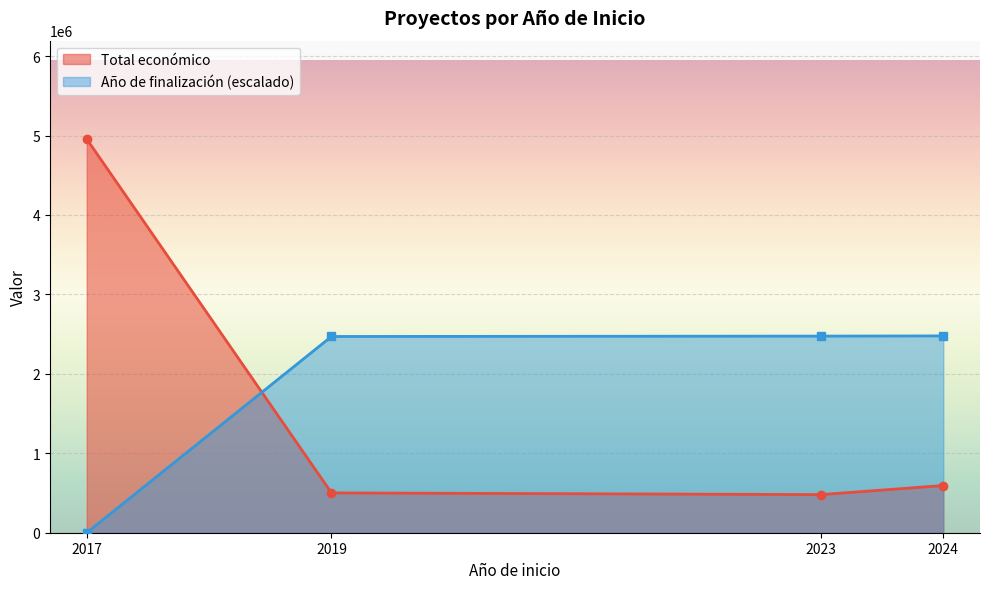

How many values in the Año de finalización series are below 2021?

2